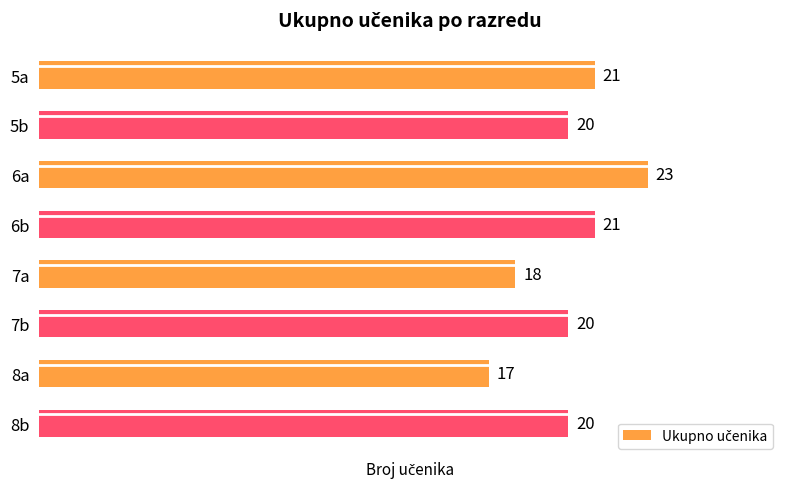

What is the change in value from 5a to 7a?

-3